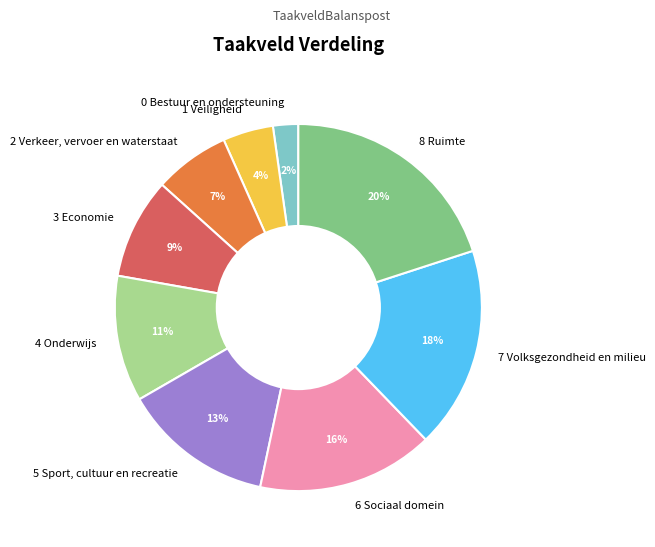

What percentage is the 0 Bestuur en ondersteuning slice, to the nearest percent?

2%